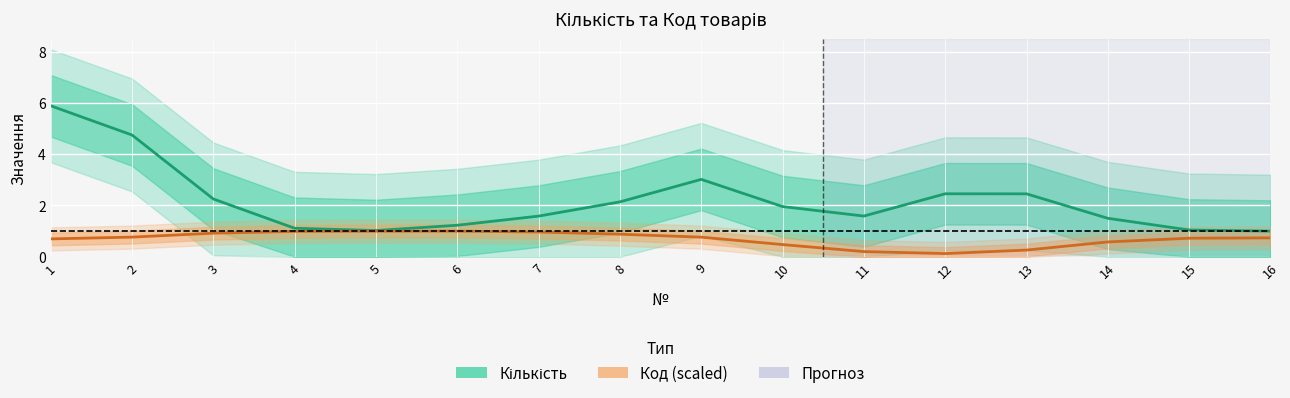

What is the sum of all Кількість values?

35.0